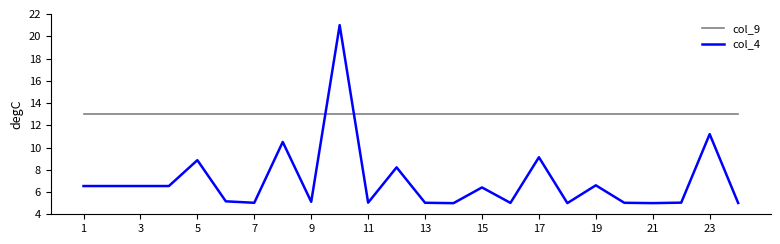

Rank the series by their maximum value, from lowest to highest.

col_9, col_4